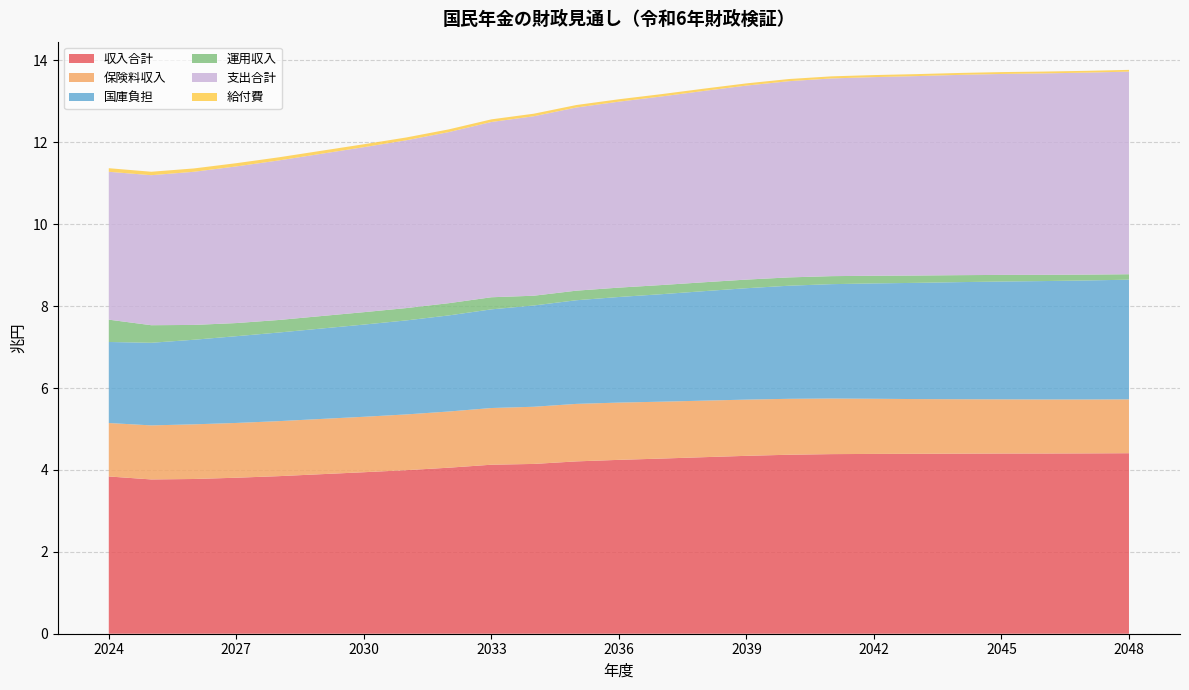

Reading left to right, extract all data points from this chart.

収入合計: 2024=3.8	2025=3.8	2026=3.8	2027=3.8	2028=3.8	2029=3.9	2030=3.9	2031=4.0	2032=4.1	2033=4.1	2034=4.1	2035=4.2	2036=4.2	2037=4.3	2038=4.3	2039=4.3	2040=4.4	2041=4.4	2042=4.4	2043=4.4	2044=4.4	2045=4.4	2046=4.4	2047=4.4	2048=4.4
保険料収入: 2024=1.3	2025=1.3	2026=1.3	2027=1.3	2028=1.3	2029=1.3	2030=1.4	2031=1.4	2032=1.4	2033=1.4	2034=1.4	2035=1.4	2036=1.4	2037=1.4	2038=1.4	2039=1.4	2040=1.4	2041=1.4	2042=1.3	2043=1.3	2044=1.3	2045=1.3	2046=1.3	2047=1.3	2048=1.3
国庫負担: 2024=2.0	2025=2.0	2026=2.1	2027=2.1	2028=2.2	2029=2.2	2030=2.3	2031=2.3	2032=2.3	2033=2.4	2034=2.5	2035=2.5	2036=2.6	2037=2.6	2038=2.7	2039=2.7	2040=2.8	2041=2.8	2042=2.8	2043=2.8	2044=2.9	2045=2.9	2046=2.9	2047=2.9	2048=2.9
運用収入: 2024=0.5	2025=0.4	2026=0.4	2027=0.3	2028=0.3	2029=0.3	2030=0.3	2031=0.3	2032=0.3	2033=0.3	2034=0.2	2035=0.2	2036=0.2	2037=0.2	2038=0.2	2039=0.2	2040=0.2	2041=0.2	2042=0.2	2043=0.2	2044=0.2	2045=0.2	2046=0.2	2047=0.1	2048=0.1
支出合計: 2024=3.6	2025=3.7	2026=3.7	2027=3.8	2028=3.9	2029=4.0	2030=4.0	2031=4.1	2032=4.2	2033=4.3	2034=4.4	2035=4.5	2036=4.5	2037=4.6	2038=4.7	2039=4.7	2040=4.8	2041=4.8	2042=4.9	2043=4.9	2044=4.9	2045=4.9	2046=4.9	2047=4.9	2048=4.9
給付費: 2024=0.1	2025=0.1	2026=0.1	2027=0.1	2028=0.1	2029=0.1	2030=0.1	2031=0.1	2032=0.1	2033=0.1	2034=0.1	2035=0.1	2036=0.1	2037=0.1	2038=0.1	2039=0.1	2040=0.1	2041=0.1	2042=0.0	2043=0.0	2044=0.0	2045=0.0	2046=0.0	2047=0.0	2048=0.0